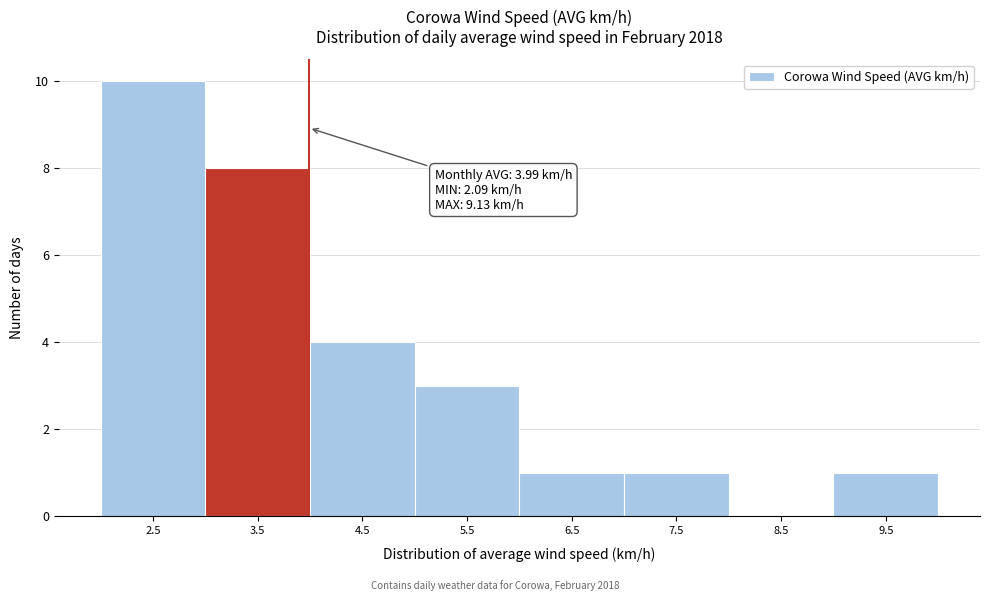

Over which range of the x-axis is the bar tallest?

2 to 3